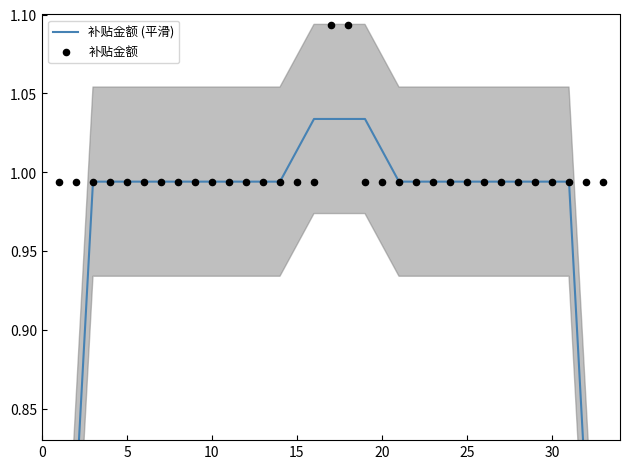

Which series has the widest spread of Y values?

补贴金额 (平滑)